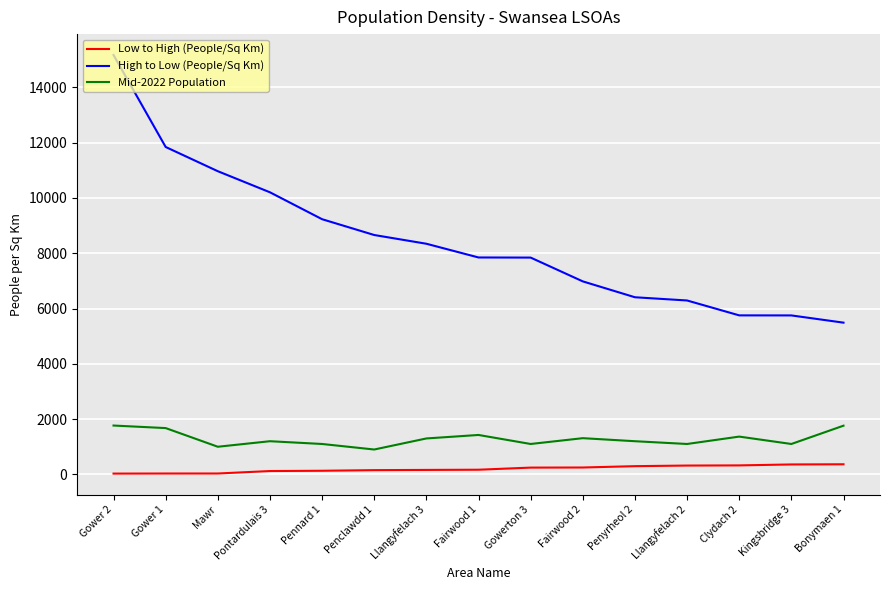

True or false: Mid-2022 Population and Low to High (People/Sq Km) cross at least once.

False